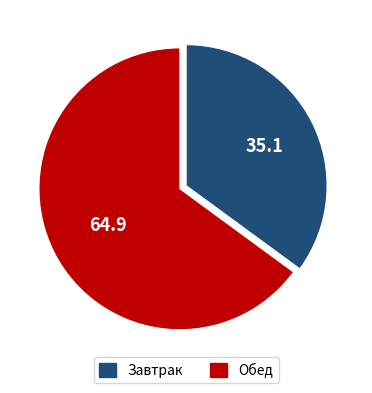

Does Обед account for over 50% of the chart?

Yes